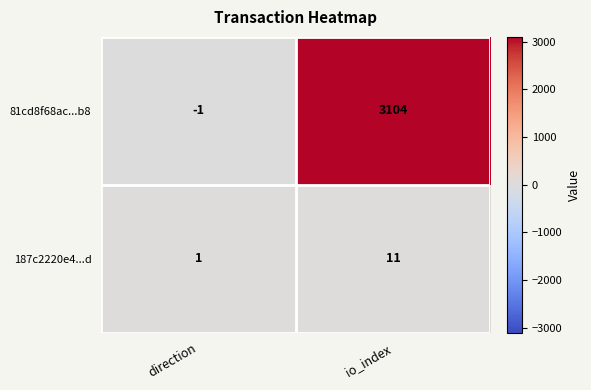

Between direction and io_index, which series saw the biggest shift?

81cd8f68ac...b8